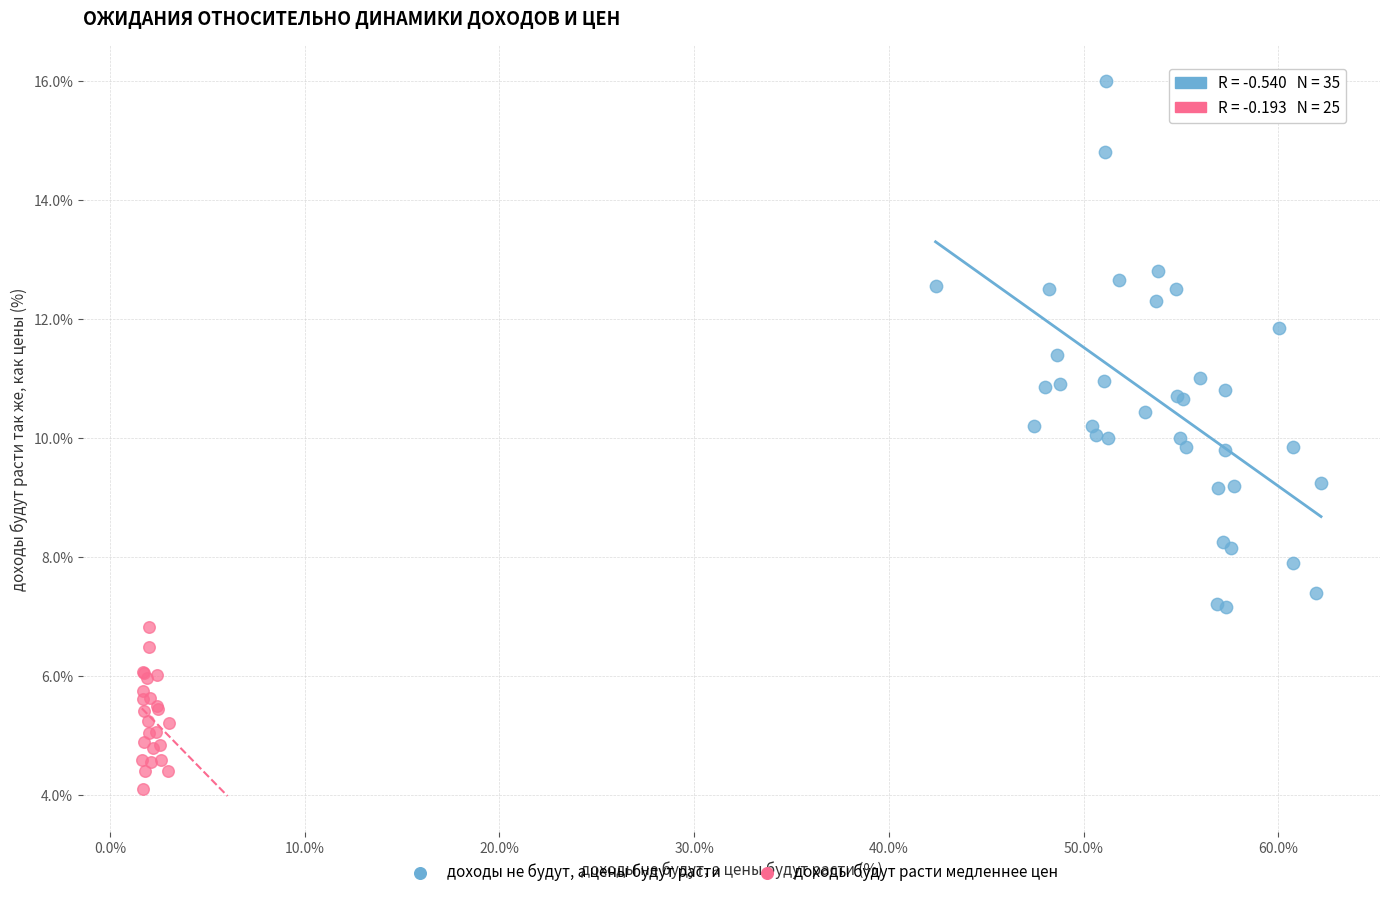

Which series reaches the minimum Y coordinate?

доходы будут расти медленнее цен